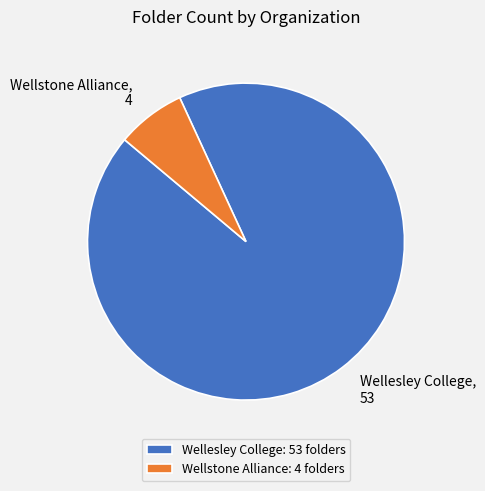

Combined, do Wellesley College and Wellstone Alliance account for over 50%?

Yes